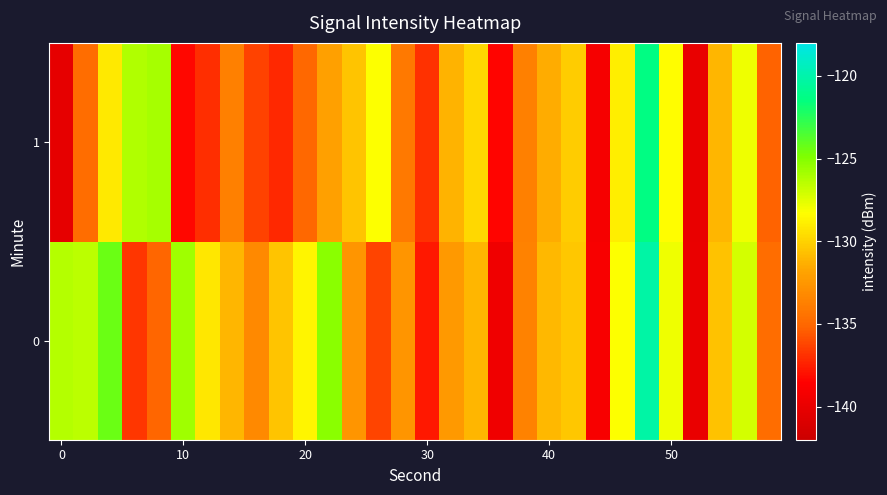

Rank the series by their average value, from lowest to highest.

1, 0